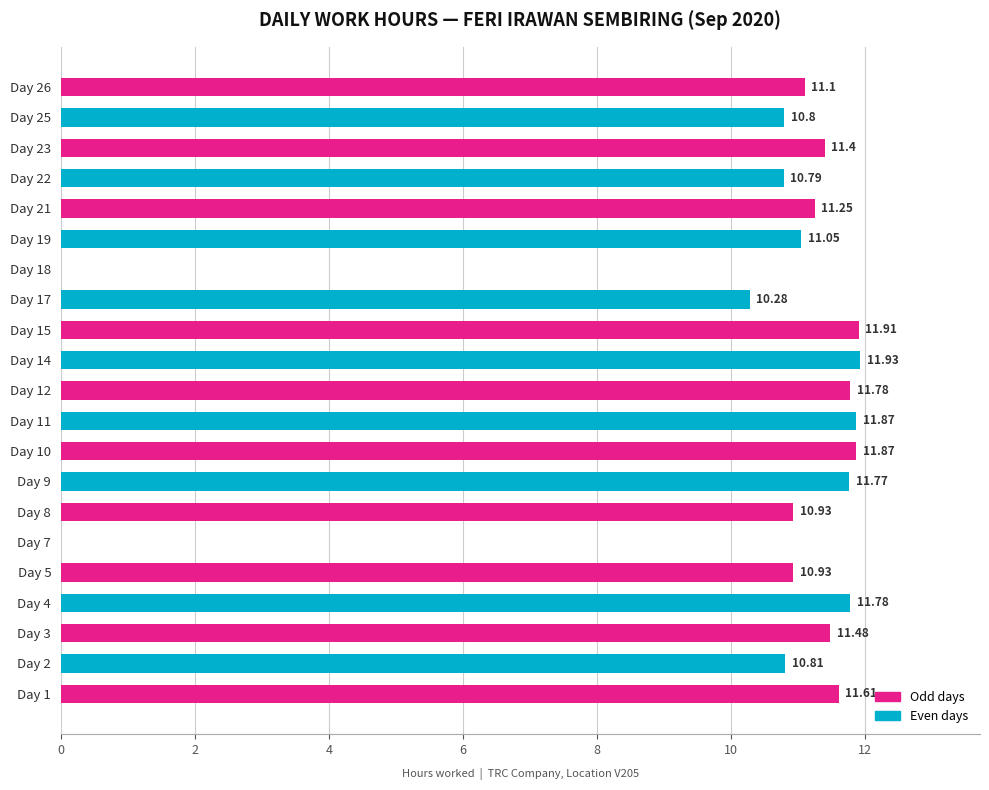

What is the sum of all values?

215.3